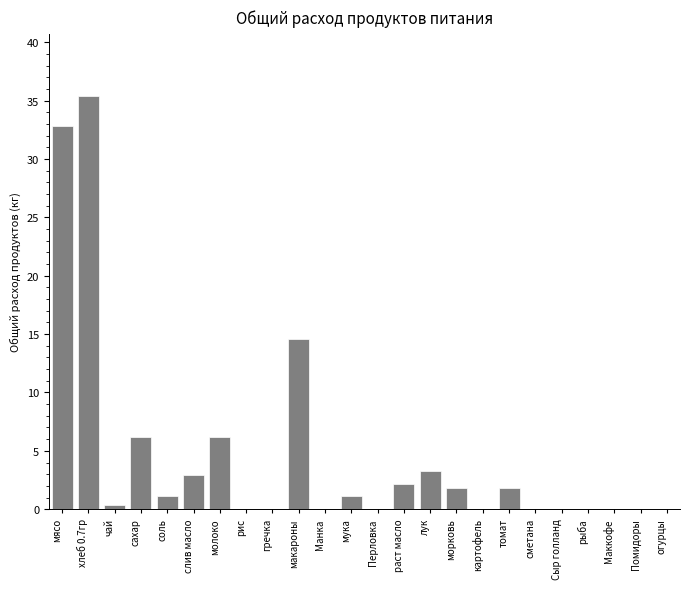

Reading left to right, list all the values displayed in this chart.

мясо=32.9	хлеб 0.7гр=35.4	чай=0.4	сахар=6.2	соль=1.1	слив масло=2.9	молоко=6.2	рис=0.0	гречка=0.0	макароны=14.6	Манка=0.0	мука=1.1	Перловка=0.0	раст масло=2.2	лук=3.3	морковь=1.8	картофель=0.0	томат=1.8	сметана=0.0	Сыр голланд=0.0	рыба=0.0	Маккофе=0.0	Помидоры=0.0	огурцы=0.0